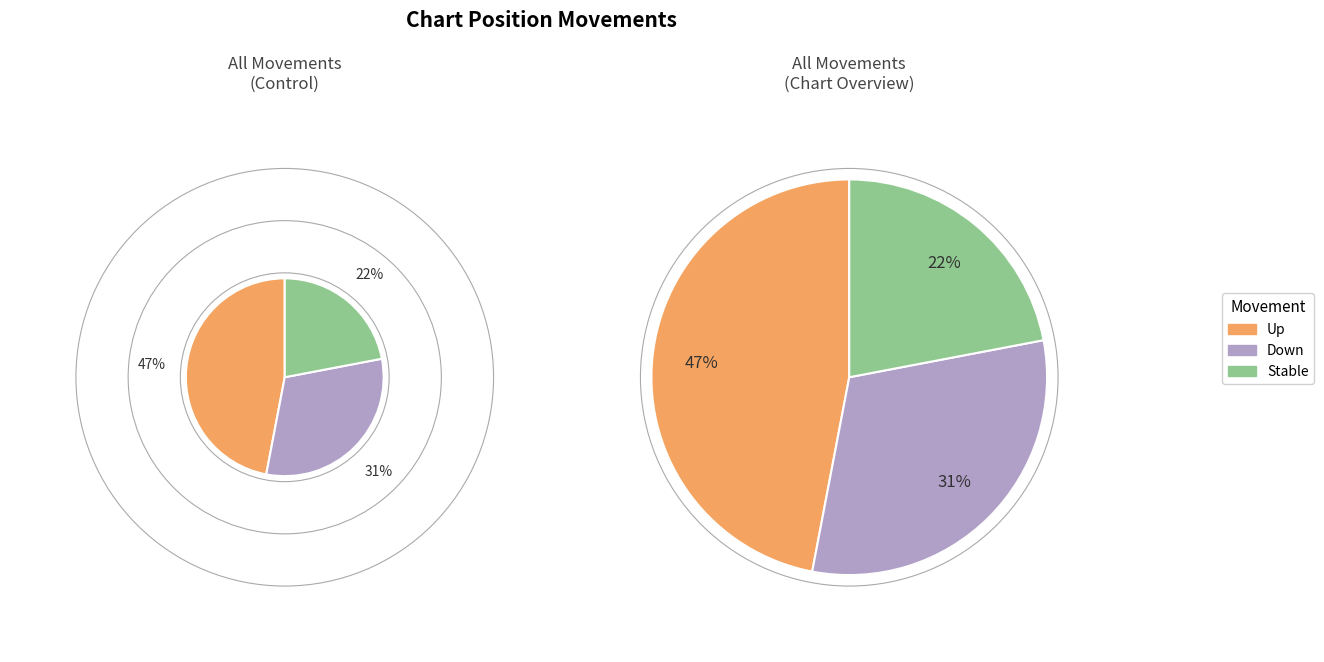

To the nearest percent, what is the average slice percentage?

33%